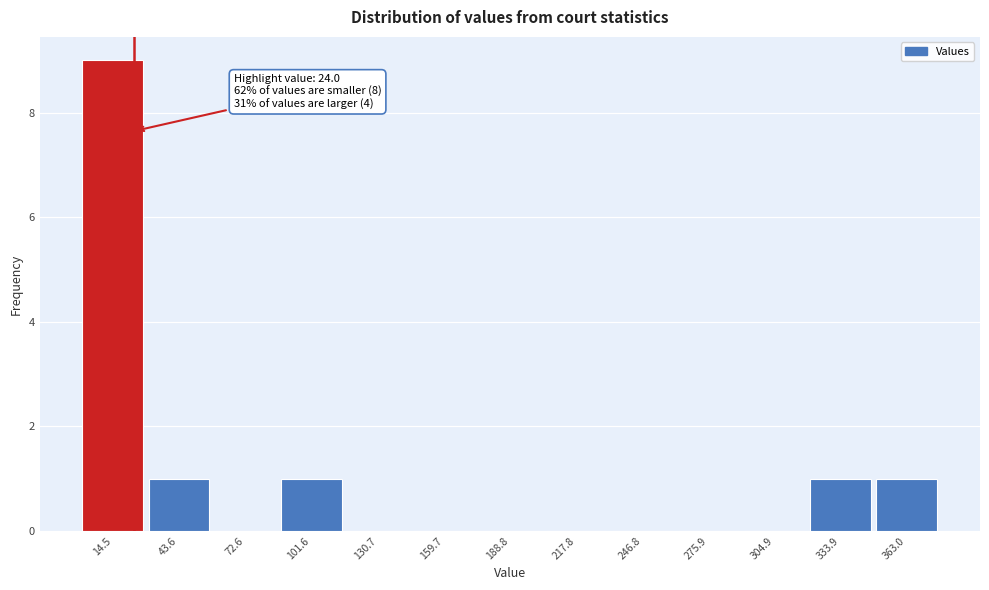

Over which range of the x-axis is the bar tallest?

0 to 30